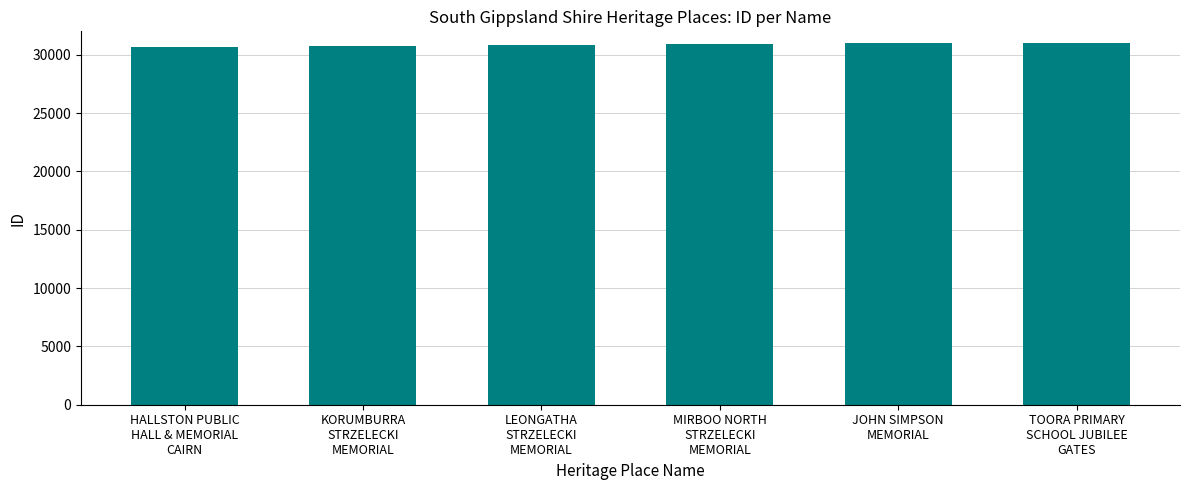

What is the sum of all values?

185047